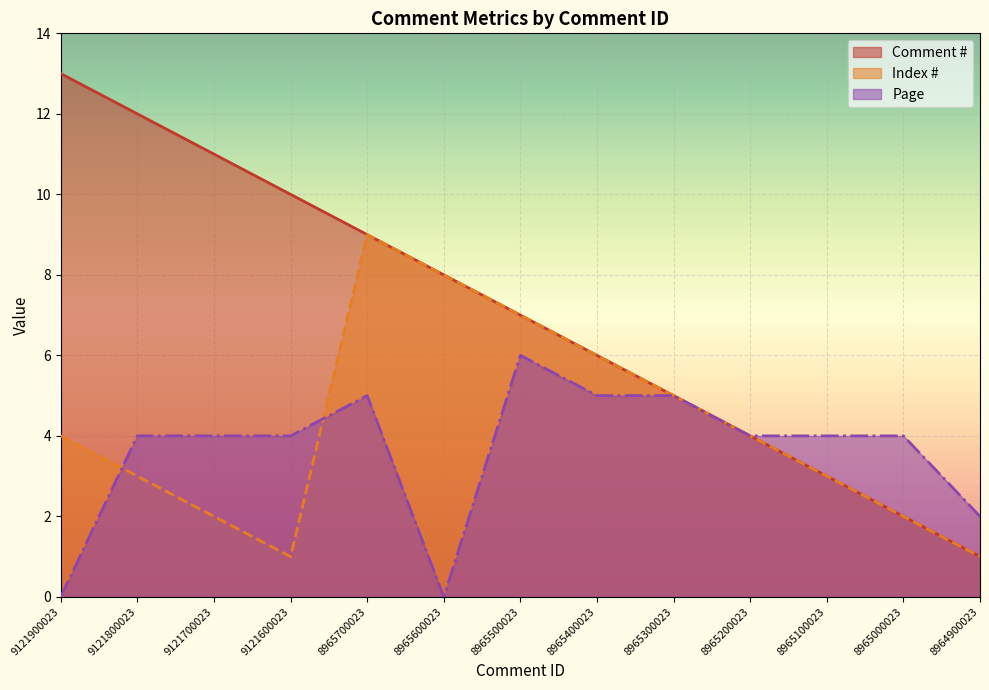

The Index # series shows 6 at 8965400023. True or false?

True